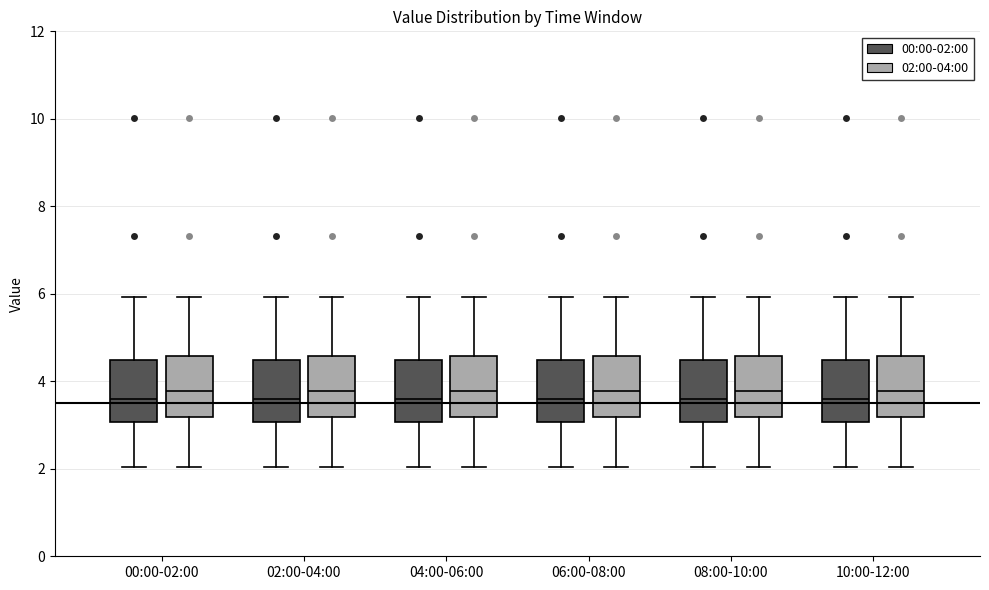

Reading left to right, read every box against the y-axis: the position of its median line, the range the box covers, and the ends of its whiskers. The values are not printed on the chart, so give them approximately, as read against the axis.

00:00-02:00 (00:00-02:00): median 3.6, box 3.0 to 4.4, whiskers 2.0 to 6.0
00:00-02:00 (02:00-04:00): median 3.8, box 3.2 to 4.6, whiskers 2.0 to 6.0
02:00-04:00 (00:00-02:00): median 3.6, box 3.0 to 4.4, whiskers 2.0 to 6.0
02:00-04:00 (02:00-04:00): median 3.8, box 3.2 to 4.6, whiskers 2.0 to 6.0
04:00-06:00 (00:00-02:00): median 3.6, box 3.0 to 4.4, whiskers 2.0 to 6.0
04:00-06:00 (02:00-04:00): median 3.8, box 3.2 to 4.6, whiskers 2.0 to 6.0
06:00-08:00 (00:00-02:00): median 3.6, box 3.0 to 4.4, whiskers 2.0 to 6.0
06:00-08:00 (02:00-04:00): median 3.8, box 3.2 to 4.6, whiskers 2.0 to 6.0
08:00-10:00 (00:00-02:00): median 3.6, box 3.0 to 4.4, whiskers 2.0 to 6.0
08:00-10:00 (02:00-04:00): median 3.8, box 3.2 to 4.6, whiskers 2.0 to 6.0
10:00-12:00 (00:00-02:00): median 3.6, box 3.0 to 4.4, whiskers 2.0 to 6.0
10:00-12:00 (02:00-04:00): median 3.8, box 3.2 to 4.6, whiskers 2.0 to 6.0